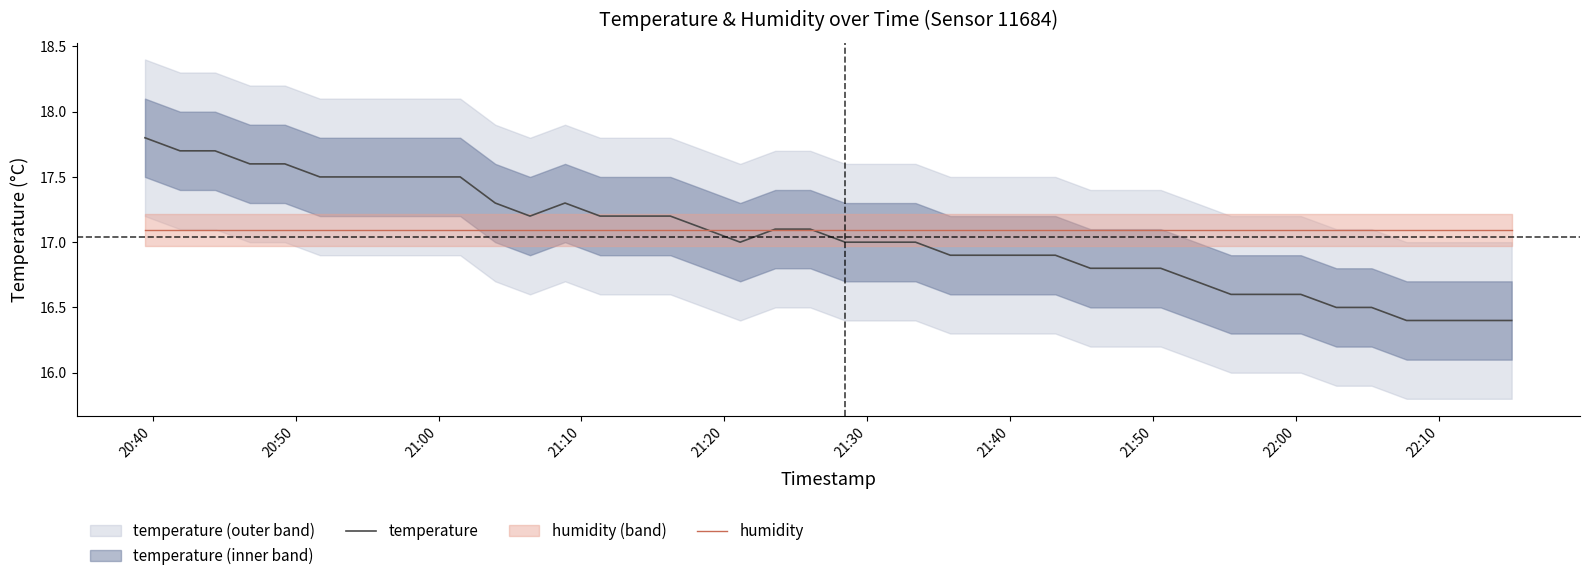

Which category has the lowest value in the humidity series?

20:40